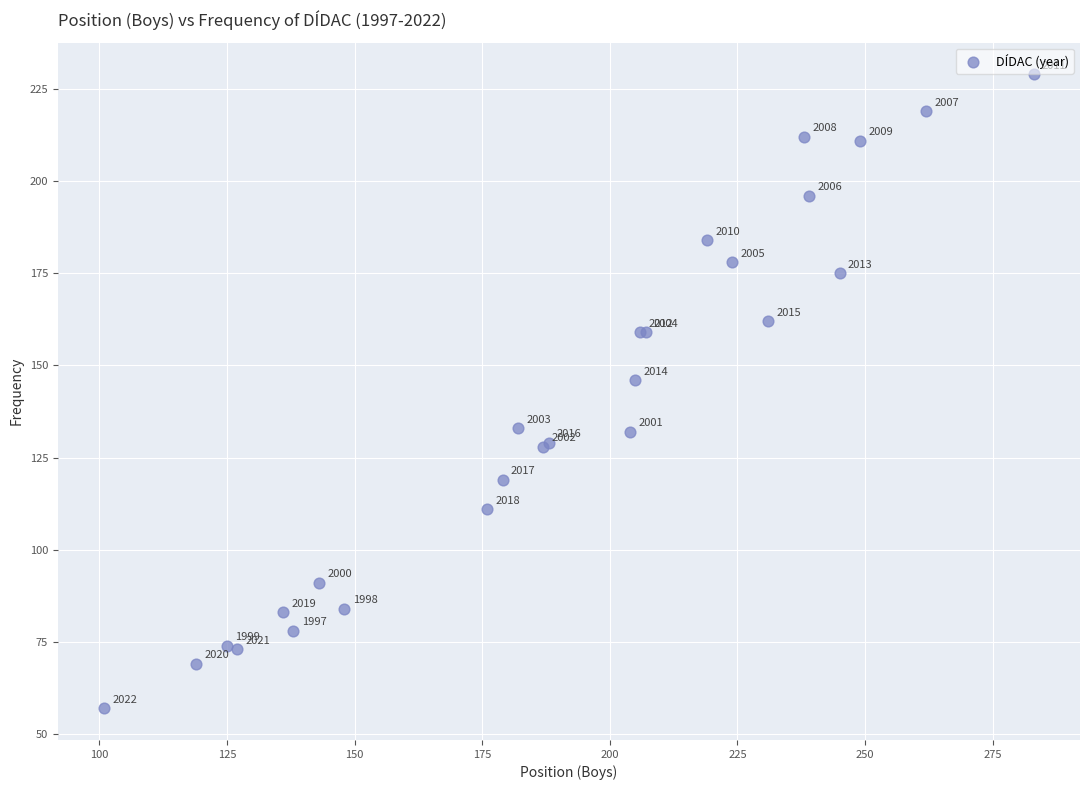

What Y value in the scatter plot is closest to 143?

146